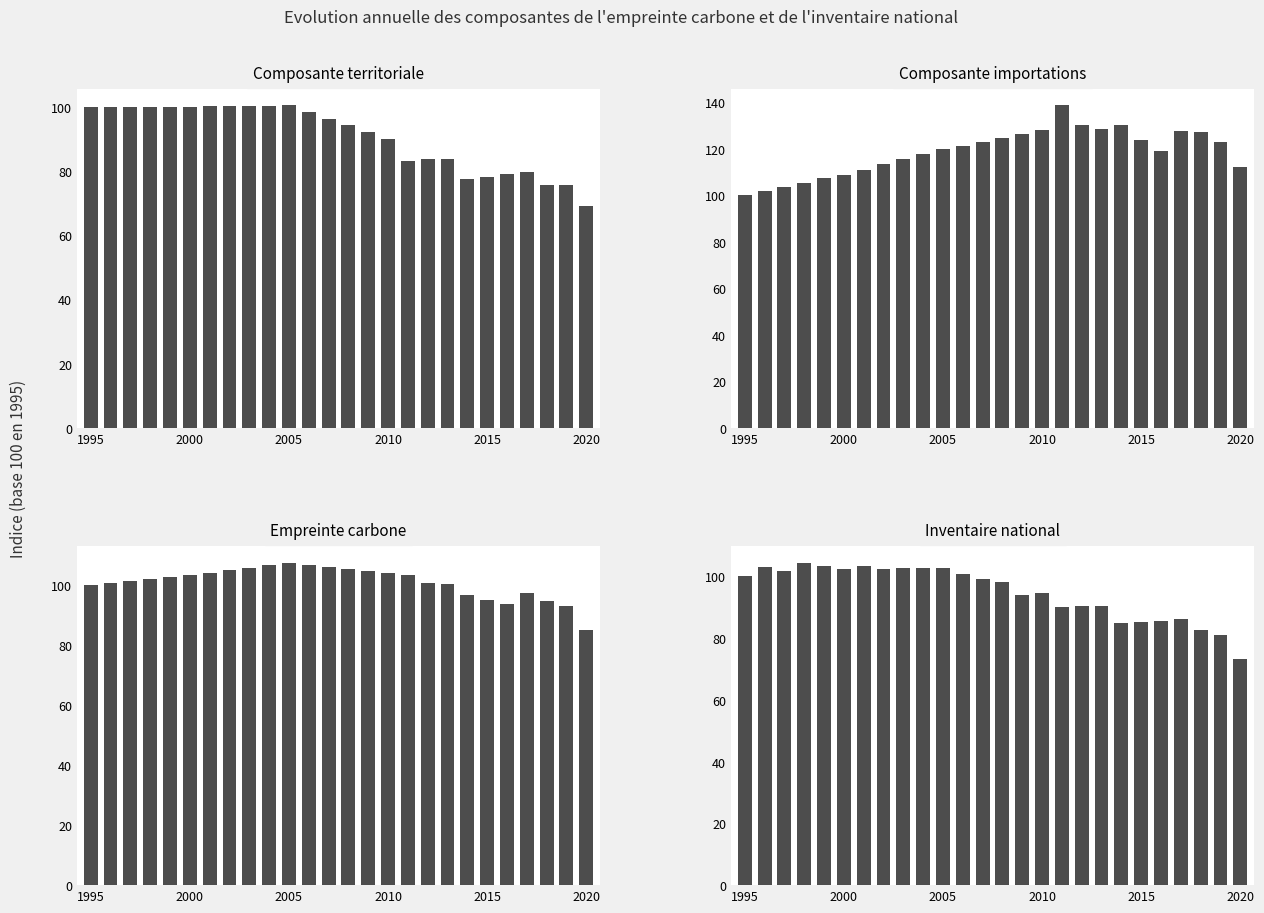

How many values in the Empreinte carbone series exceed 102?

13